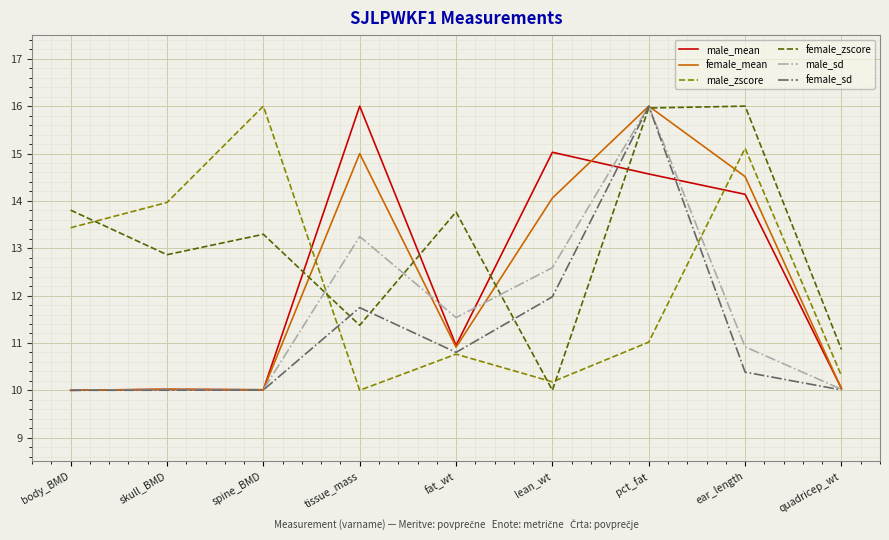

Read the male_mean value at body_BMD.

10.0